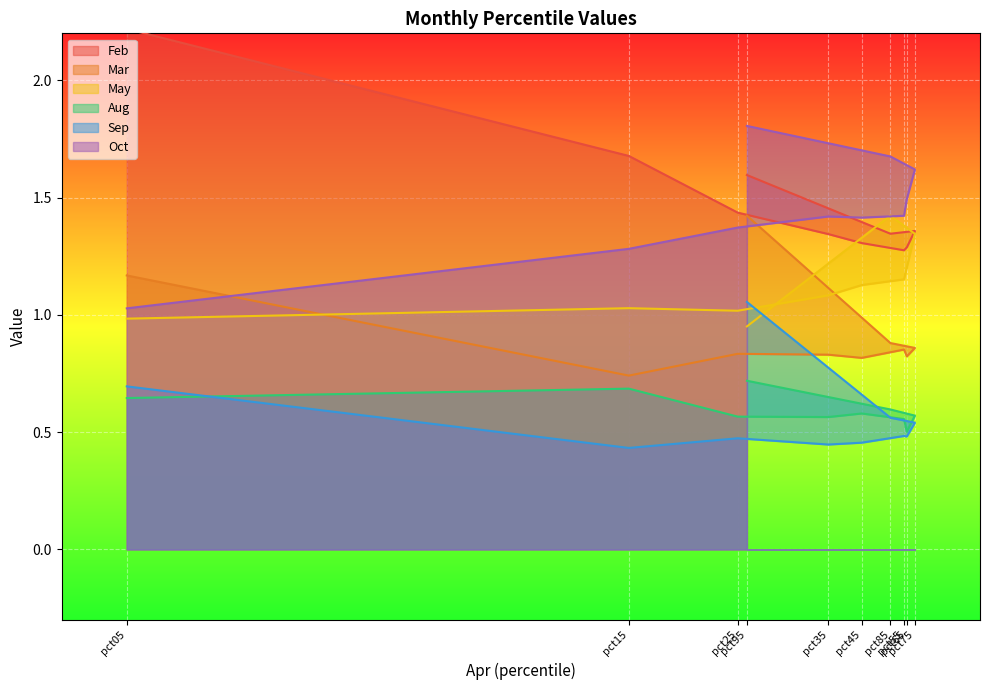

True or false: Feb and Mar intersect in this chart.

False